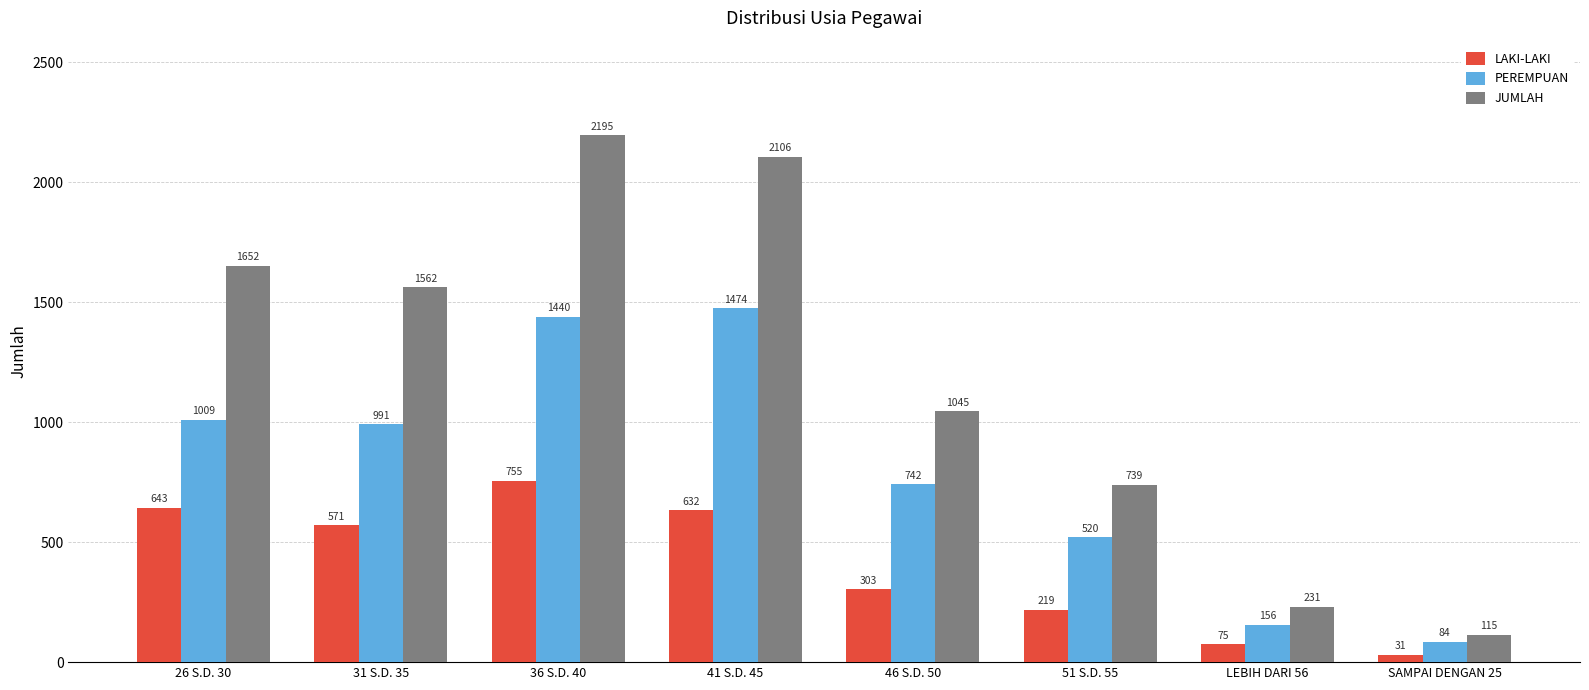

How many series are shown in this chart?

3